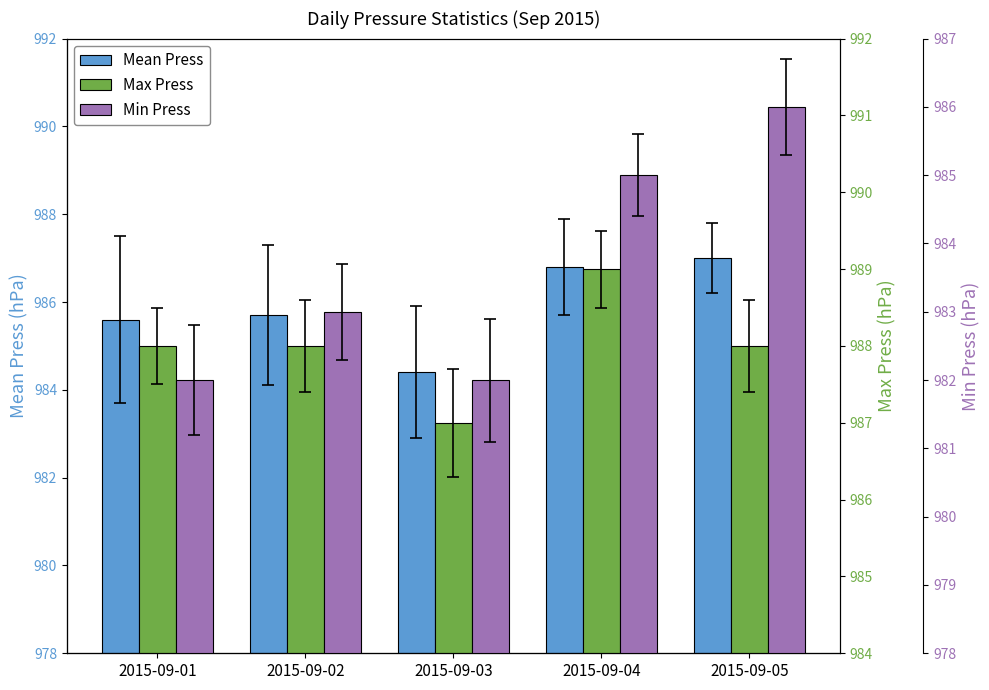

How many data points does each series have?

5